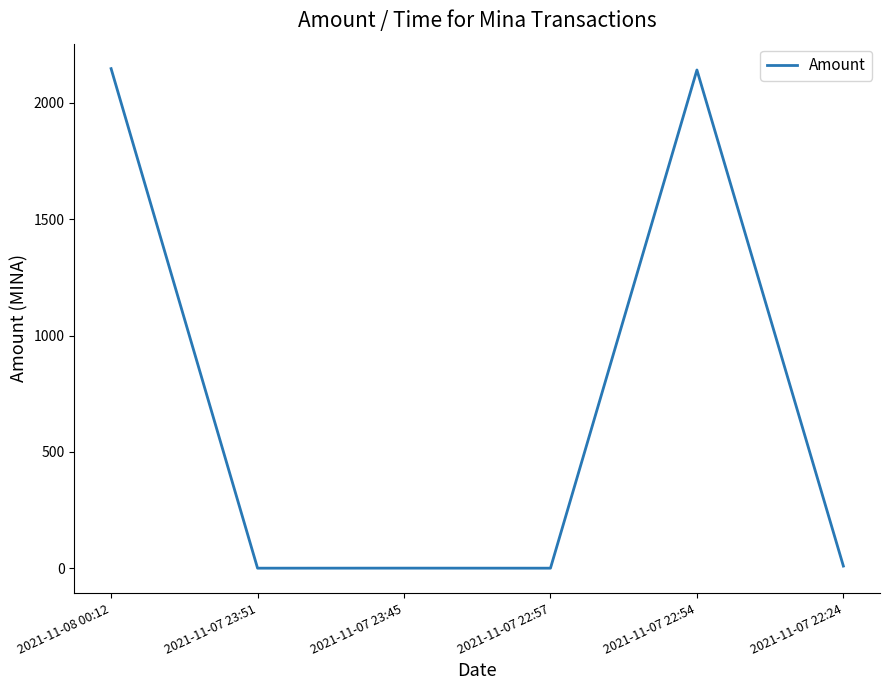

What is the change in value from 2021-11-07 23:51 to 2021-11-07 22:54?

+2139.3